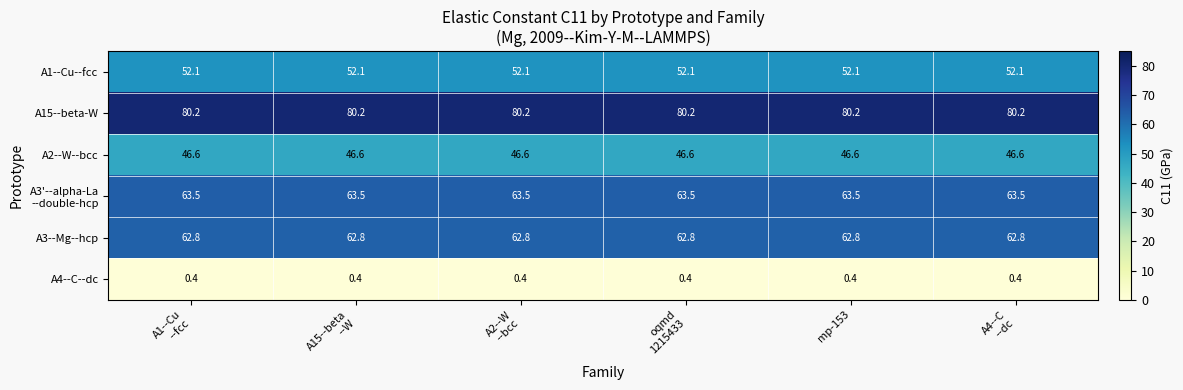

Which series has the largest total across all categories?

A15--beta-W